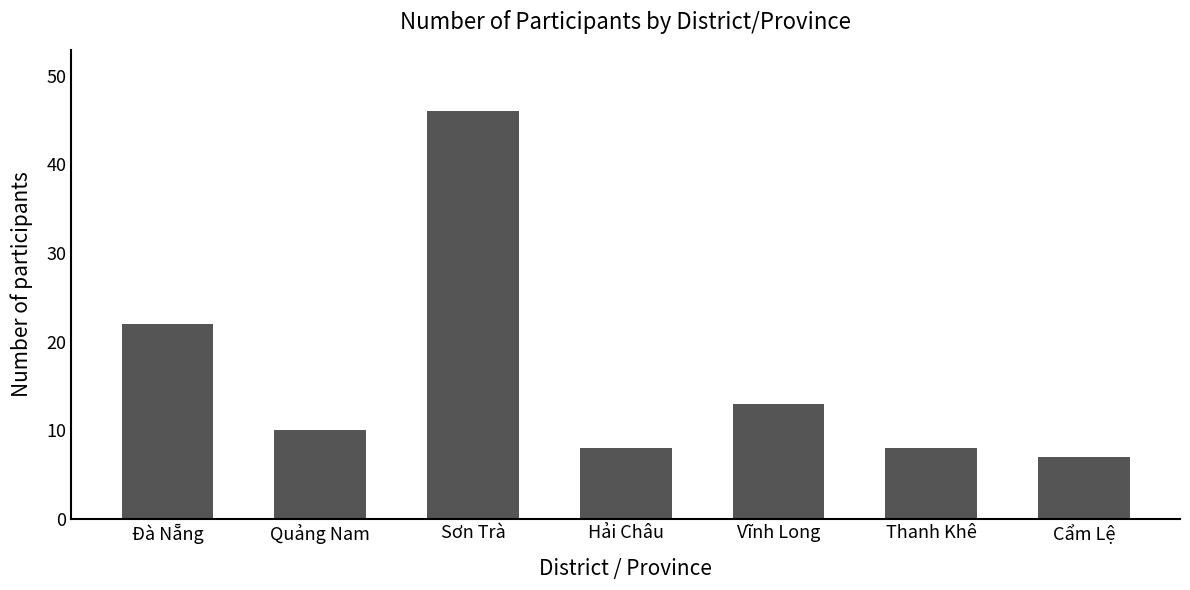

What is the difference between the second highest and minimum values?

15